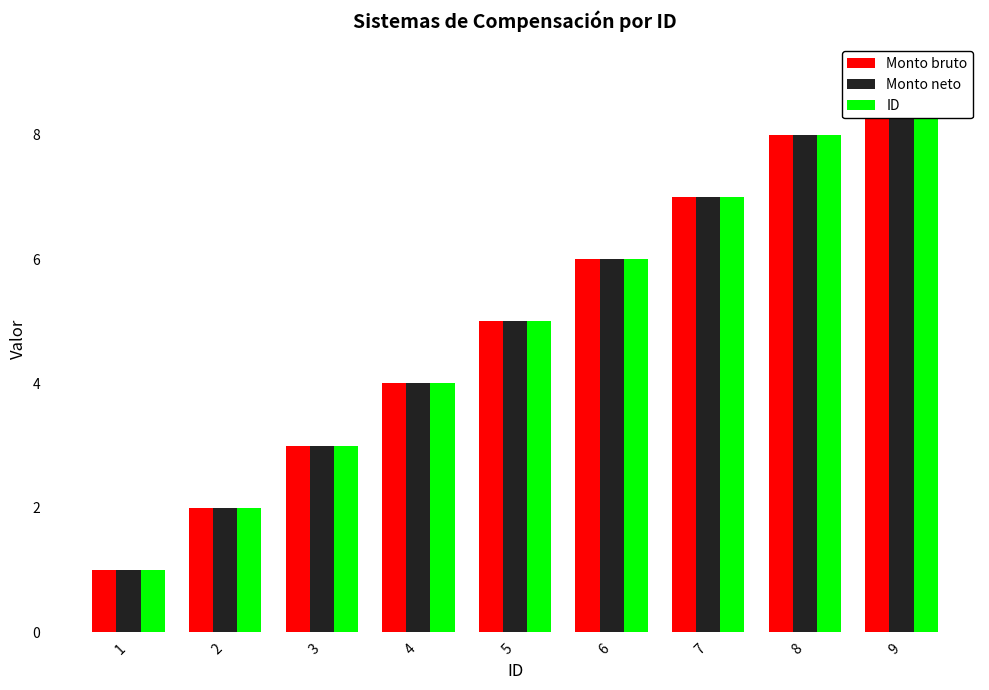

Reading left to right, list all the values displayed in this chart.

Monto bruto: 1=1	2=2	3=3	4=4	5=5	6=6	7=7	8=8	9=9
Monto neto: 1=1	2=2	3=3	4=4	5=5	6=6	7=7	8=8	9=9
ID: 1=1	2=2	3=3	4=4	5=5	6=6	7=7	8=8	9=9